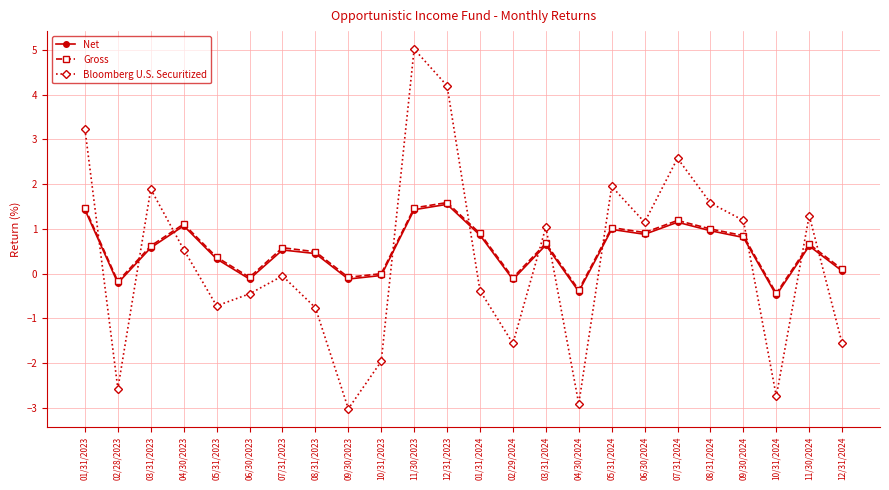

Is it true that Gross equals 0.1 at 12/31/2024?

True